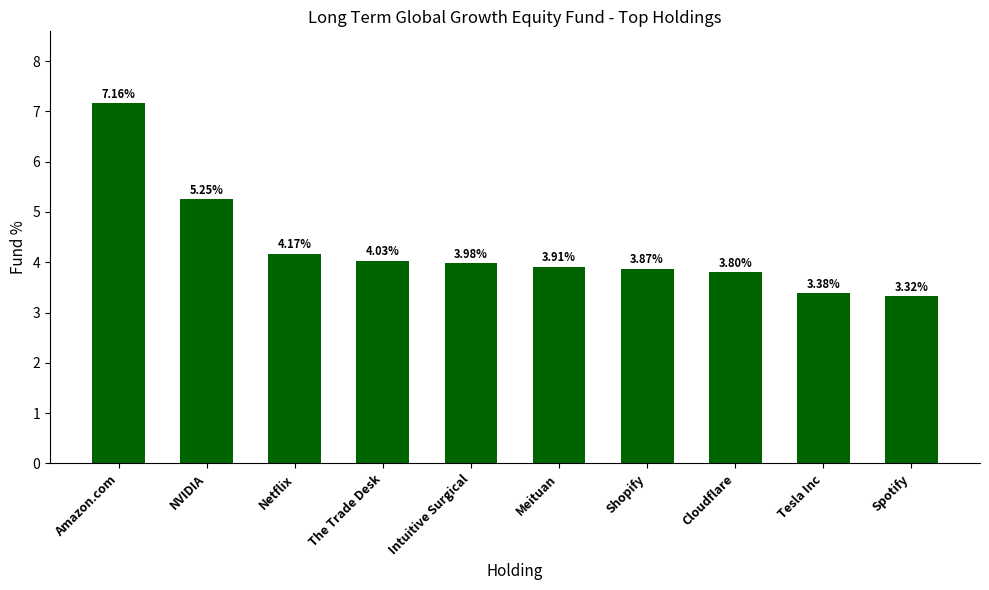

At which category does the chart reach its peak across all series?

Amazon.com